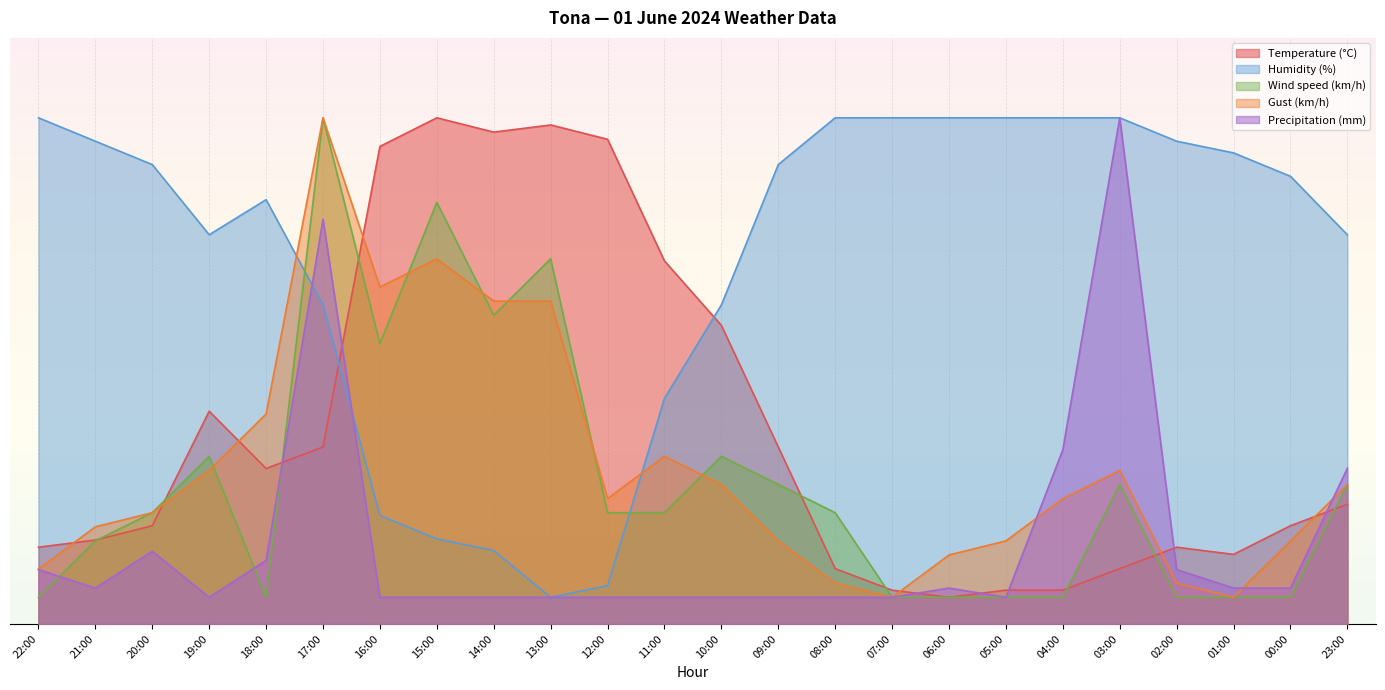

Is it true that Humidity (%) equals 79.6 at 18:00?

True